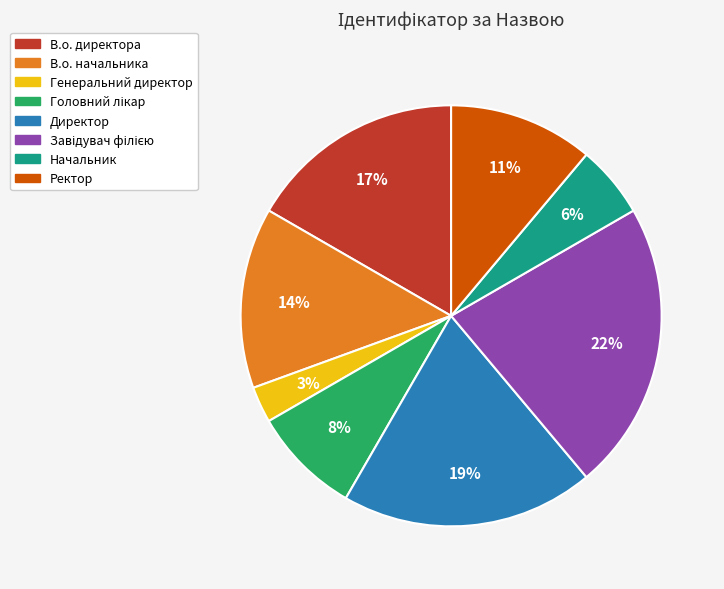

Is the sum of В.о. директора and В.о. начальника greater than half?

No